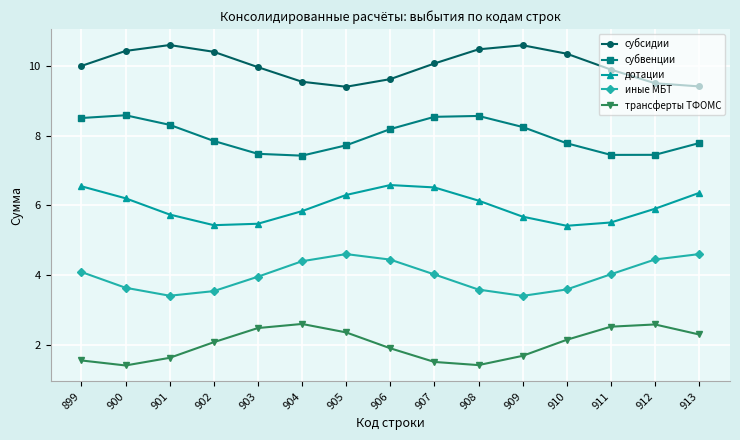

What is the difference between the maximum and minimum values in the субсидии series?

1.2